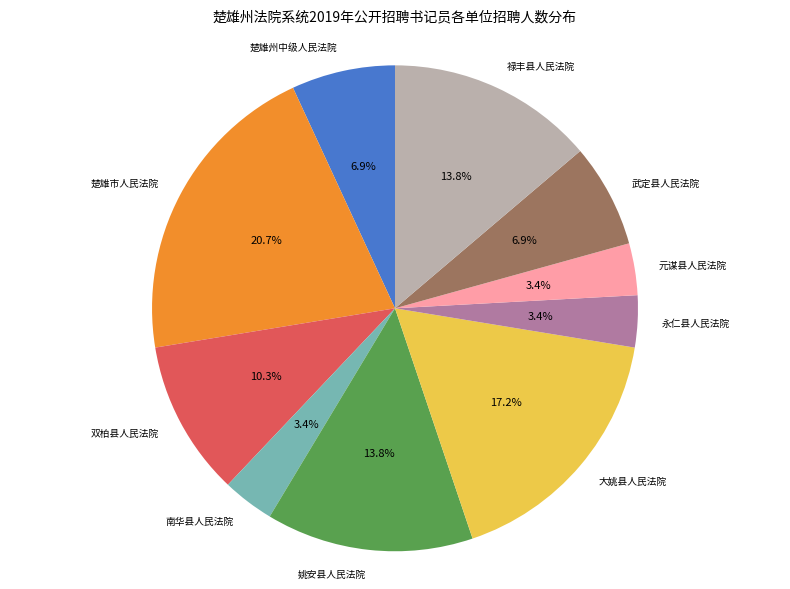

Approximately how many times larger is the value at 元谋县人民法院 compared to 楚雄州中级人民法院?

0.5